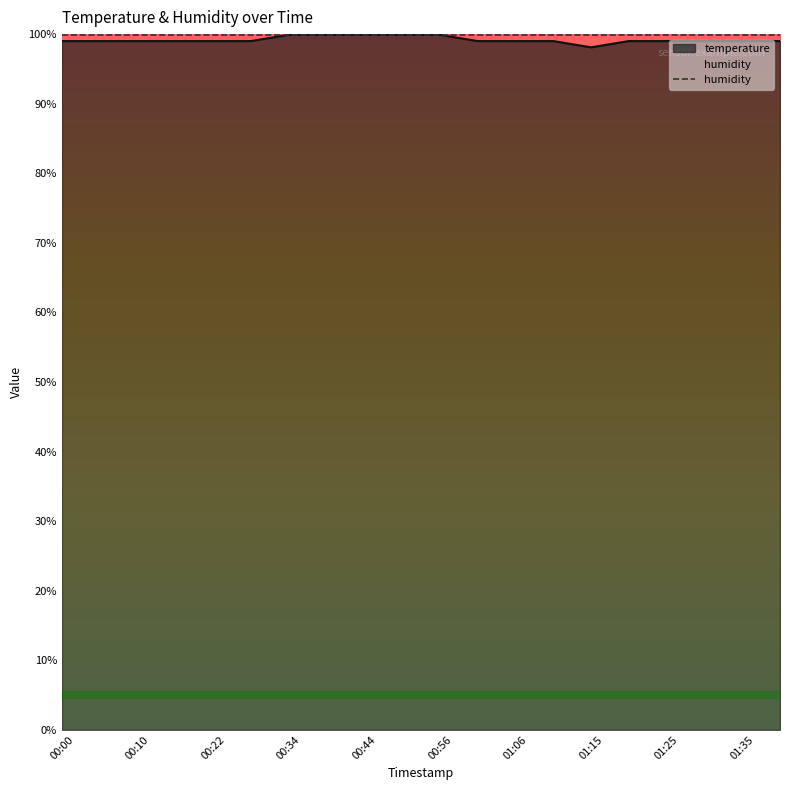

What is the smallest value displayed?

98.1